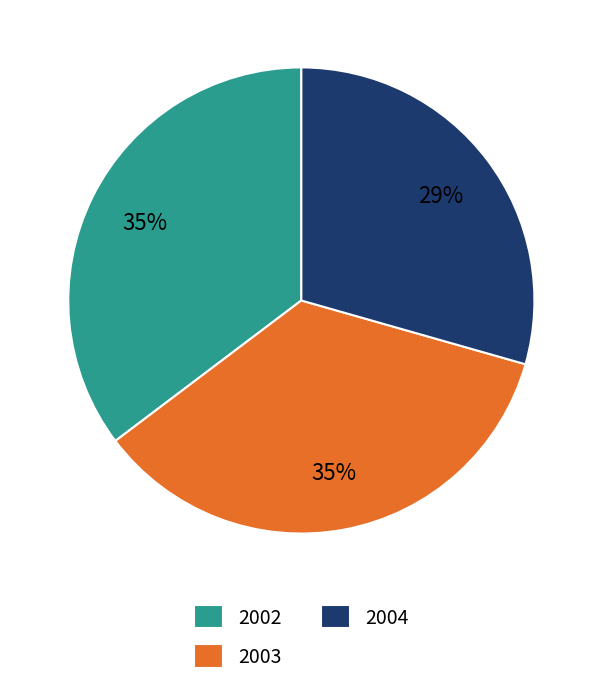

Is the sum of 2003 and 2002 greater than half?

Yes